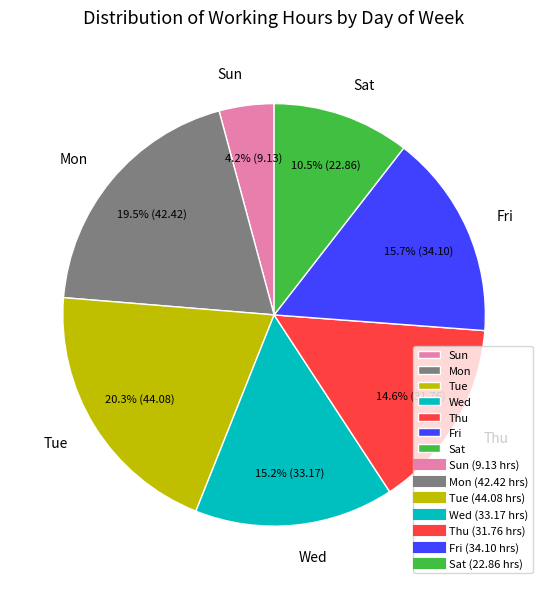

Which has a higher value, Thu or Sun?

Thu